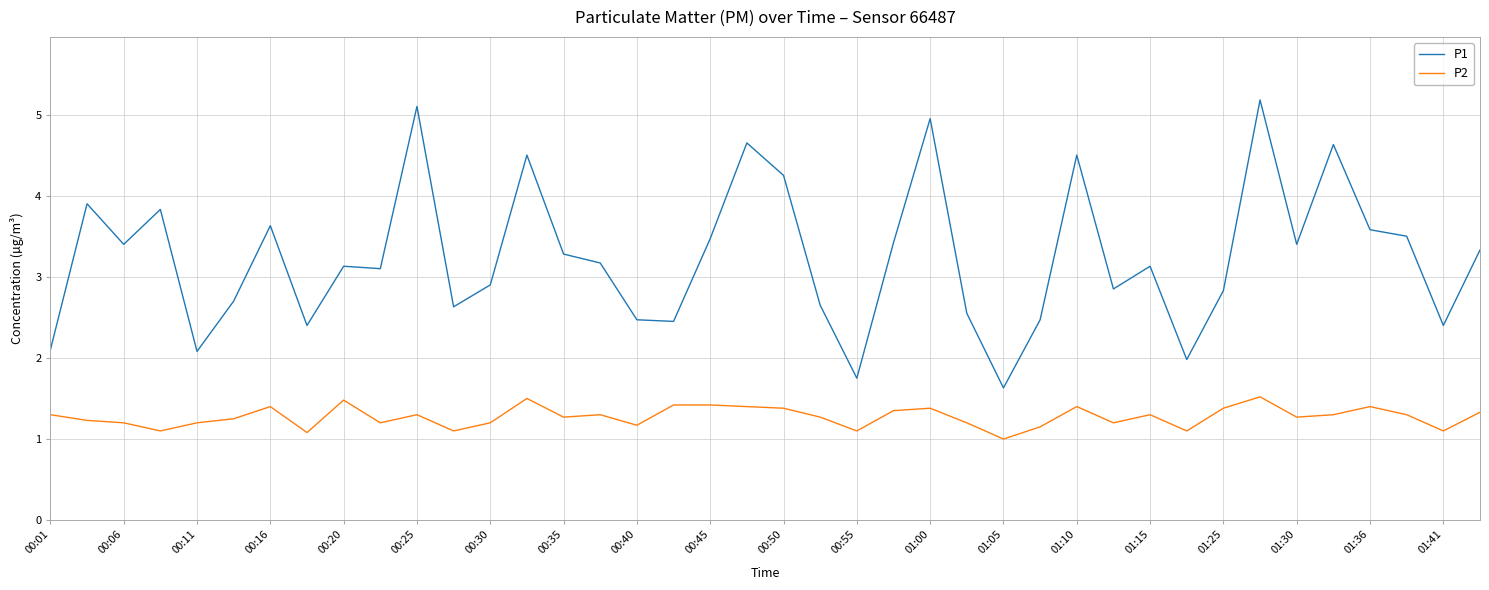

What is the smallest value displayed?

1.0